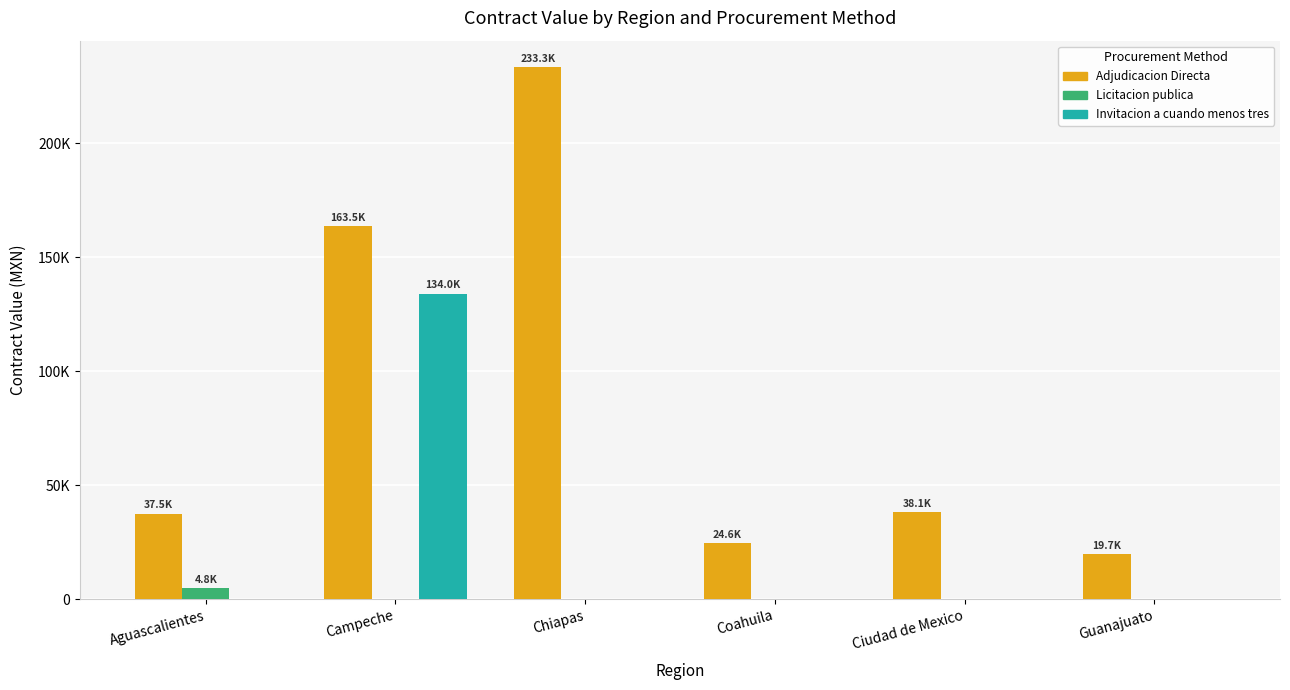

At which label does Adjudicacion Directa first exceed 38102?

Campeche